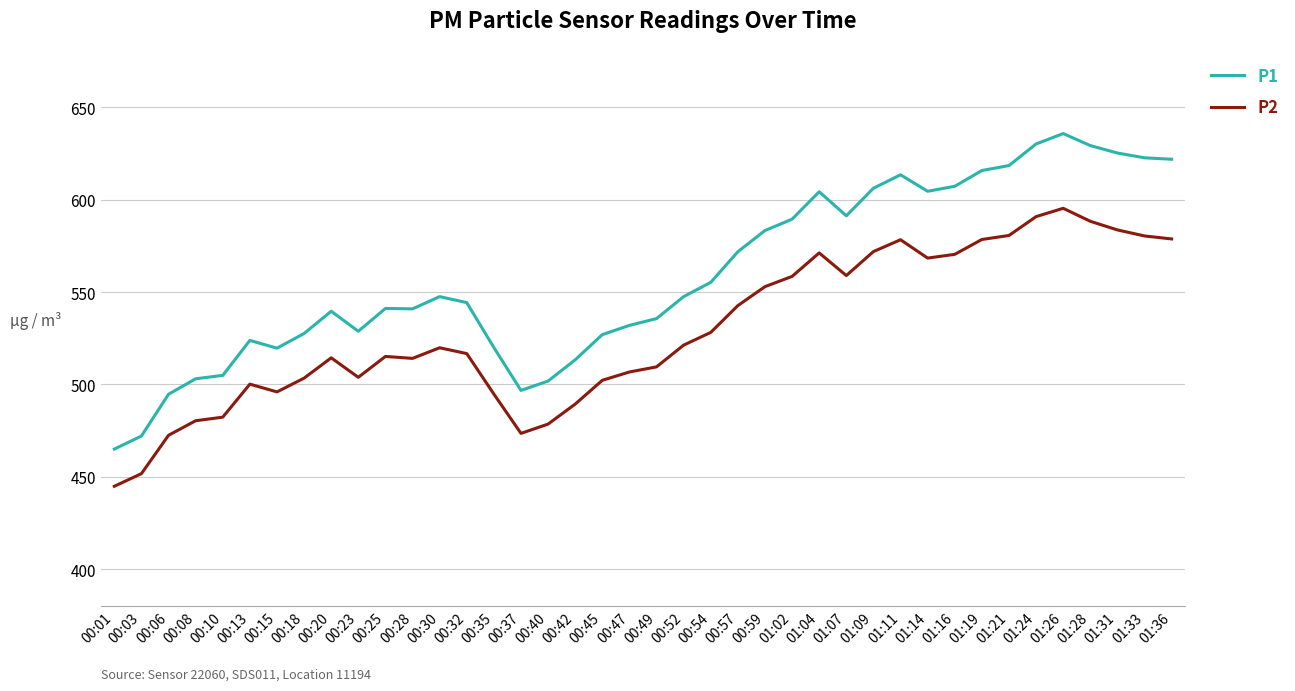

What is the total value across all series at 00:23?

1032.6